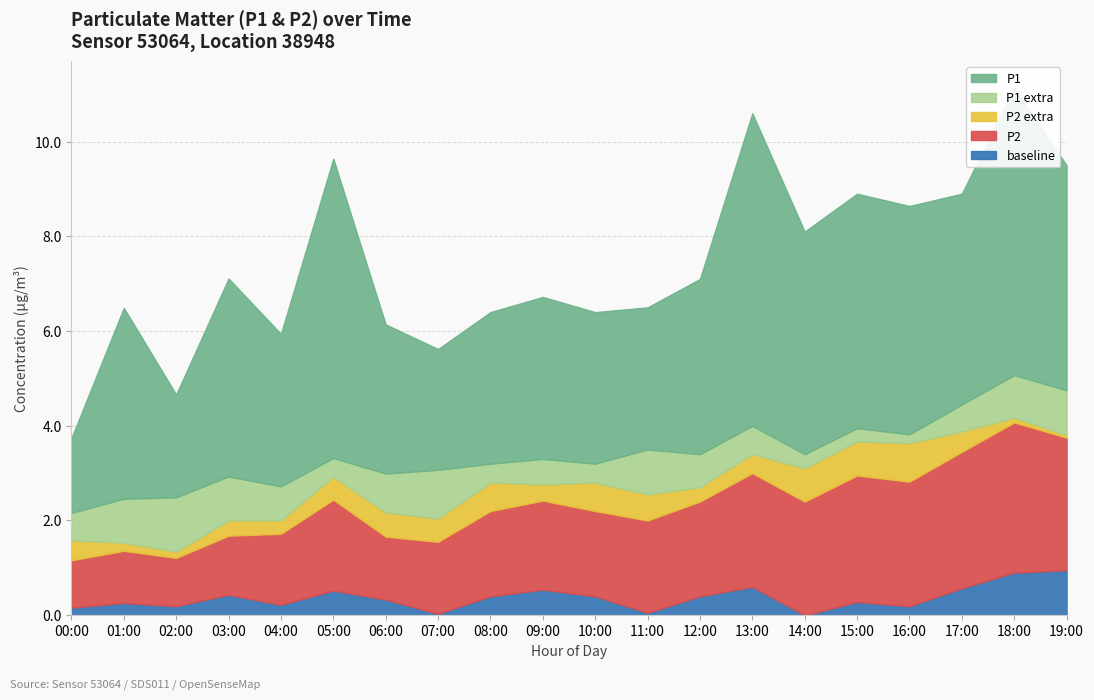

What is the difference between the maximum and minimum values in the P2_extra series?

0.8